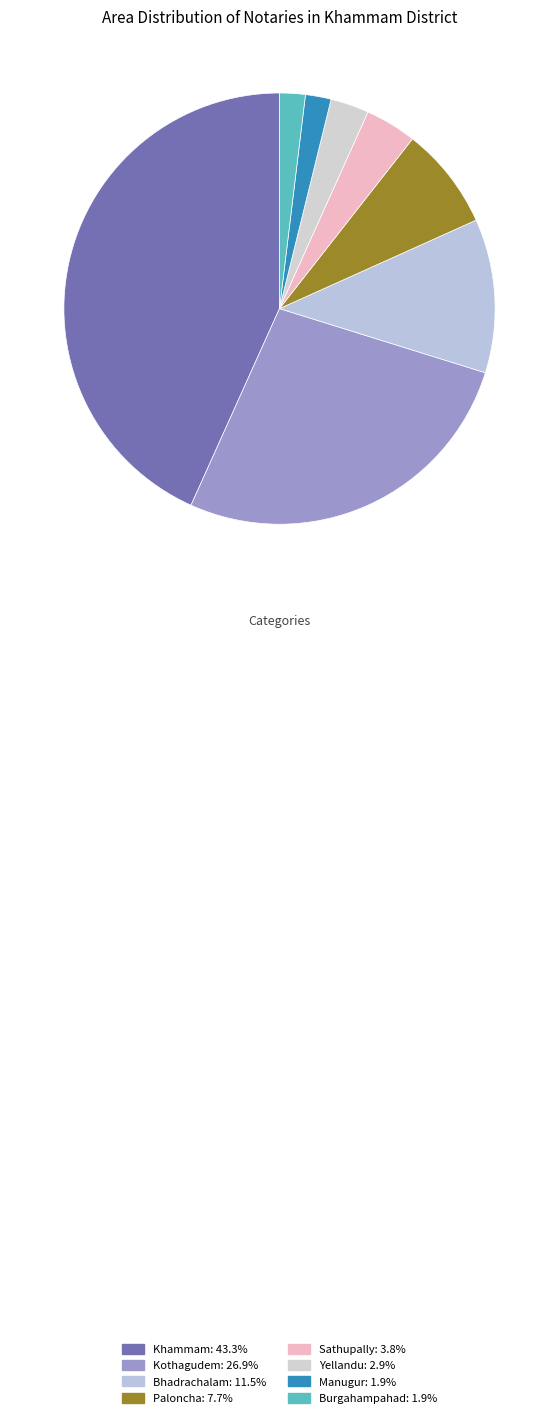

Approximately how many times larger is the value at Manugur compared to Paloncha?

0.2